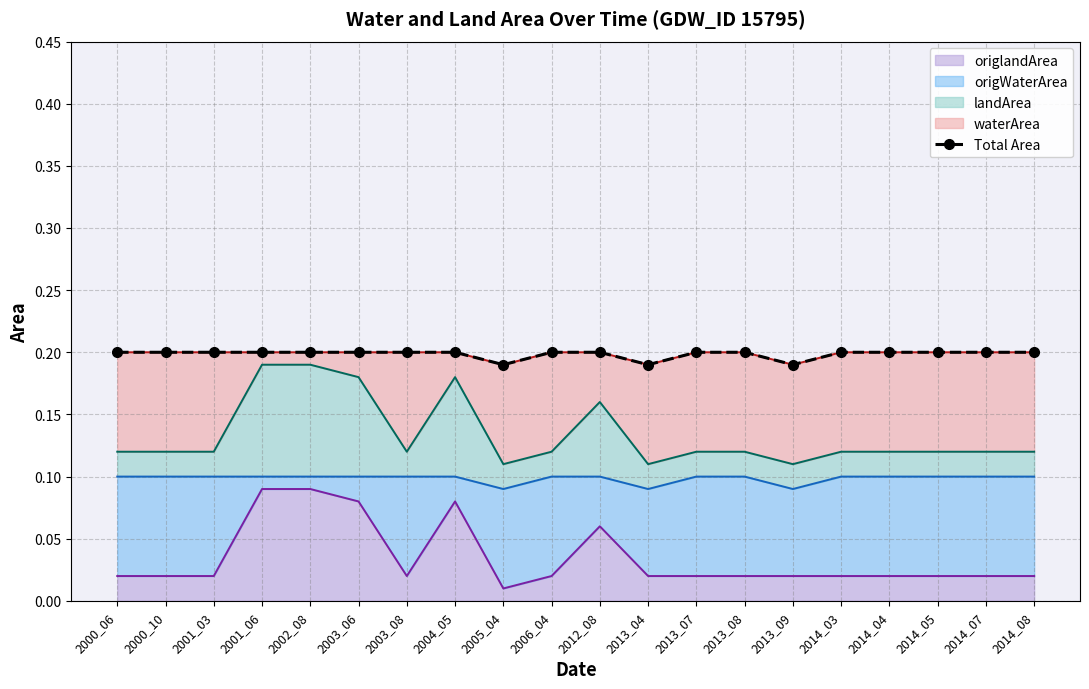

Where is origlandArea nearest to the value 0?

2005_04